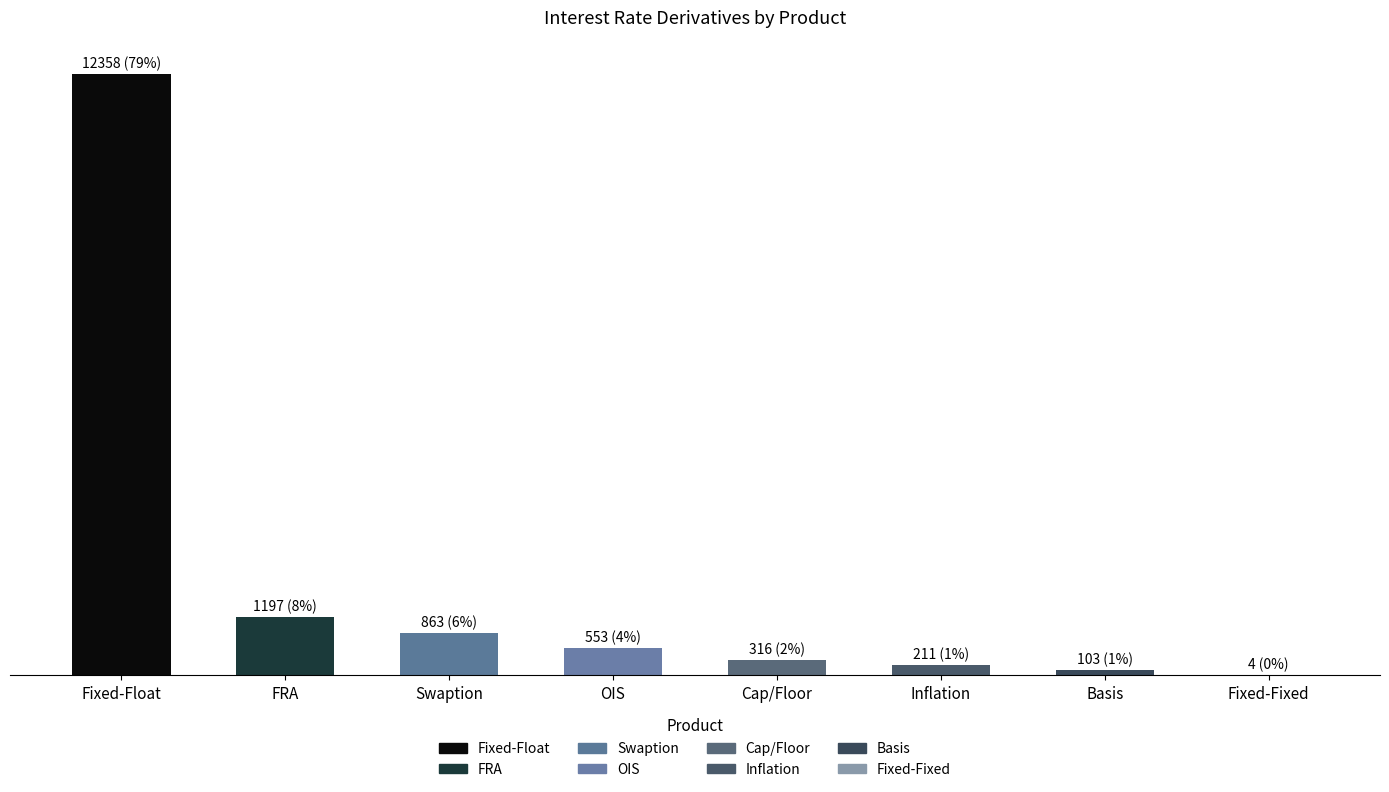

What is the label of the 1st bar from the left?

Fixed-Float